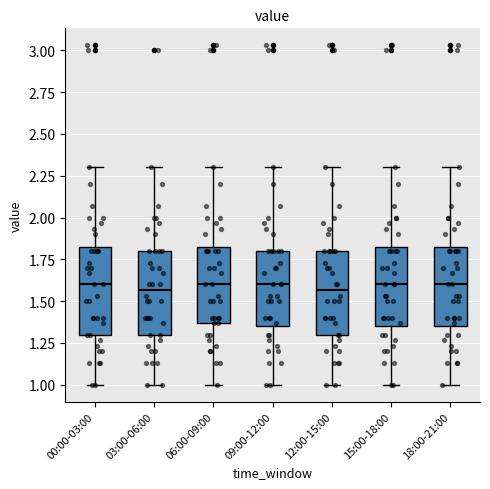

Reading left to right, read every box against the y-axis: the position of its median line, the range the box covers, and the ends of its whiskers. The values are not printed on the chart, so give them approximately, as read against the axis.

00:00-03:00: median 1.60, box 1.30 to 1.85, whiskers 1.00 to 2.30
03:00-06:00: median 1.55, box 1.30 to 1.80, whiskers 1.00 to 2.30
06:00-09:00: median 1.60, box 1.35 to 1.85, whiskers 1.00 to 2.30
09:00-12:00: median 1.60, box 1.35 to 1.80, whiskers 1.00 to 2.30
12:00-15:00: median 1.55, box 1.30 to 1.80, whiskers 1.00 to 2.30
15:00-18:00: median 1.60, box 1.35 to 1.85, whiskers 1.00 to 2.30
18:00-21:00: median 1.60, box 1.35 to 1.85, whiskers 1.00 to 2.30